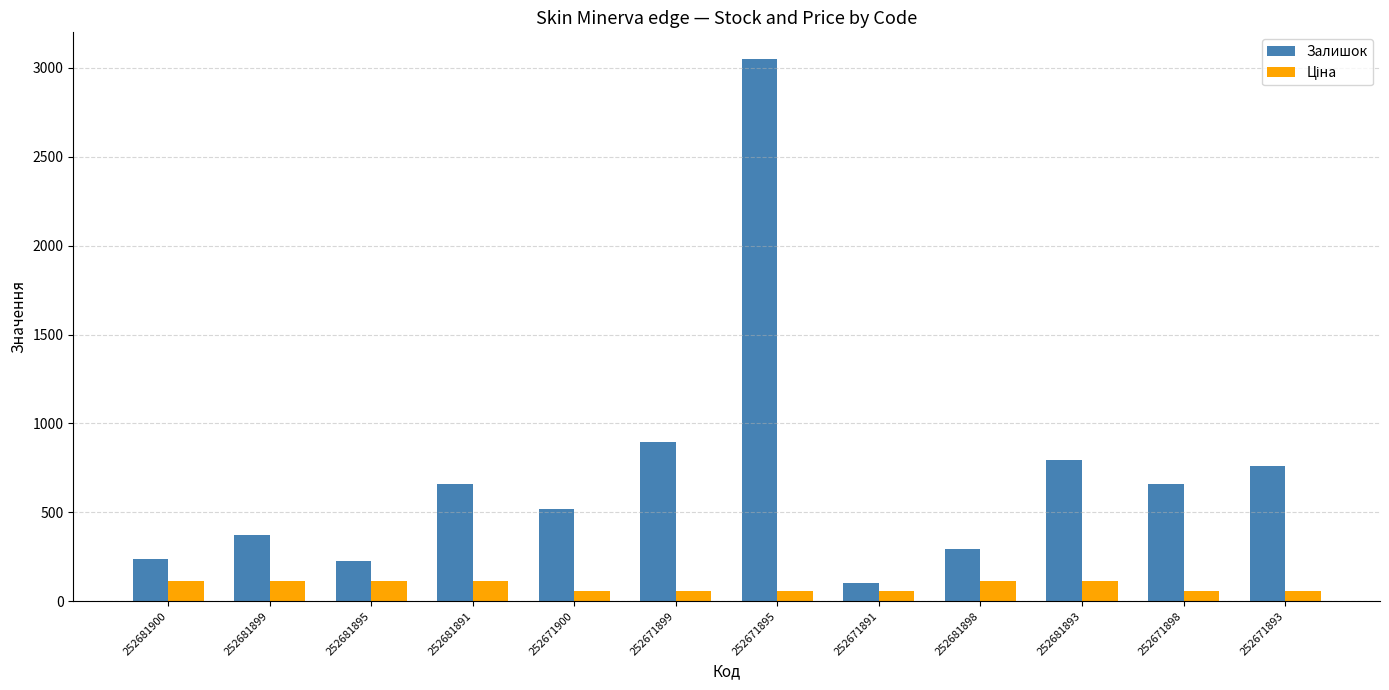

What is the approximate value of Залишок at 252671893?

760.0